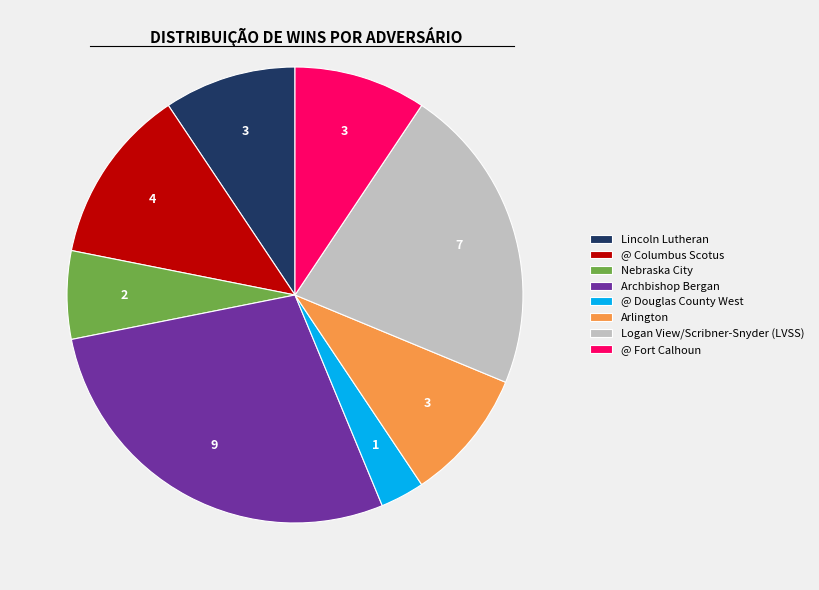

Which category has the biggest portion of the pie?

Archbishop Bergan